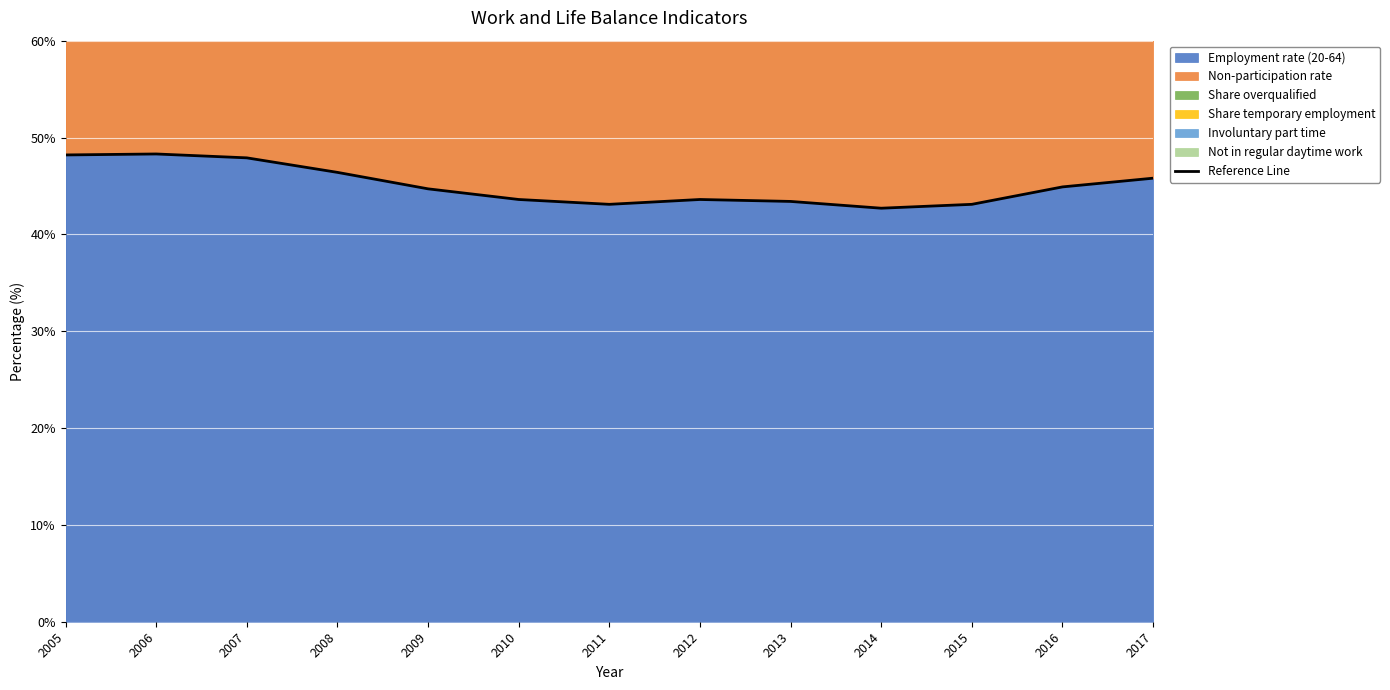

Rank the categories by value from lowest to highest.

2014, 2011, 2015, 2013, 2010, 2012, 2009, 2016, 2017, 2008, 2007, 2005, 2006